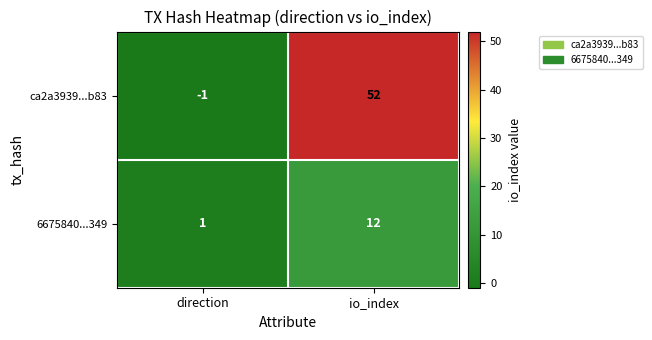

Reading left to right, what are all the values shown in this chart?

ca2a3939...b83: direction=-1	io_index=52
6675840...349: direction=1	io_index=12